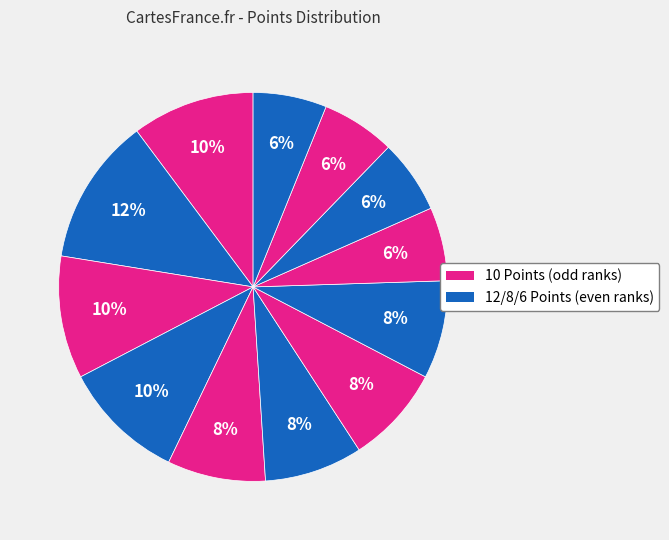

How many segments does this pie chart have?

12